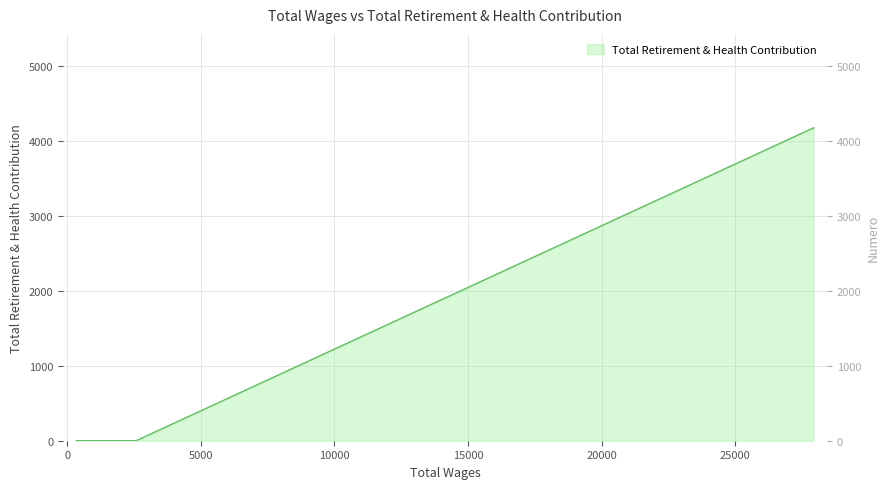

List the labels in order of value, largest first.

27940.0, 2576.0, 336.0